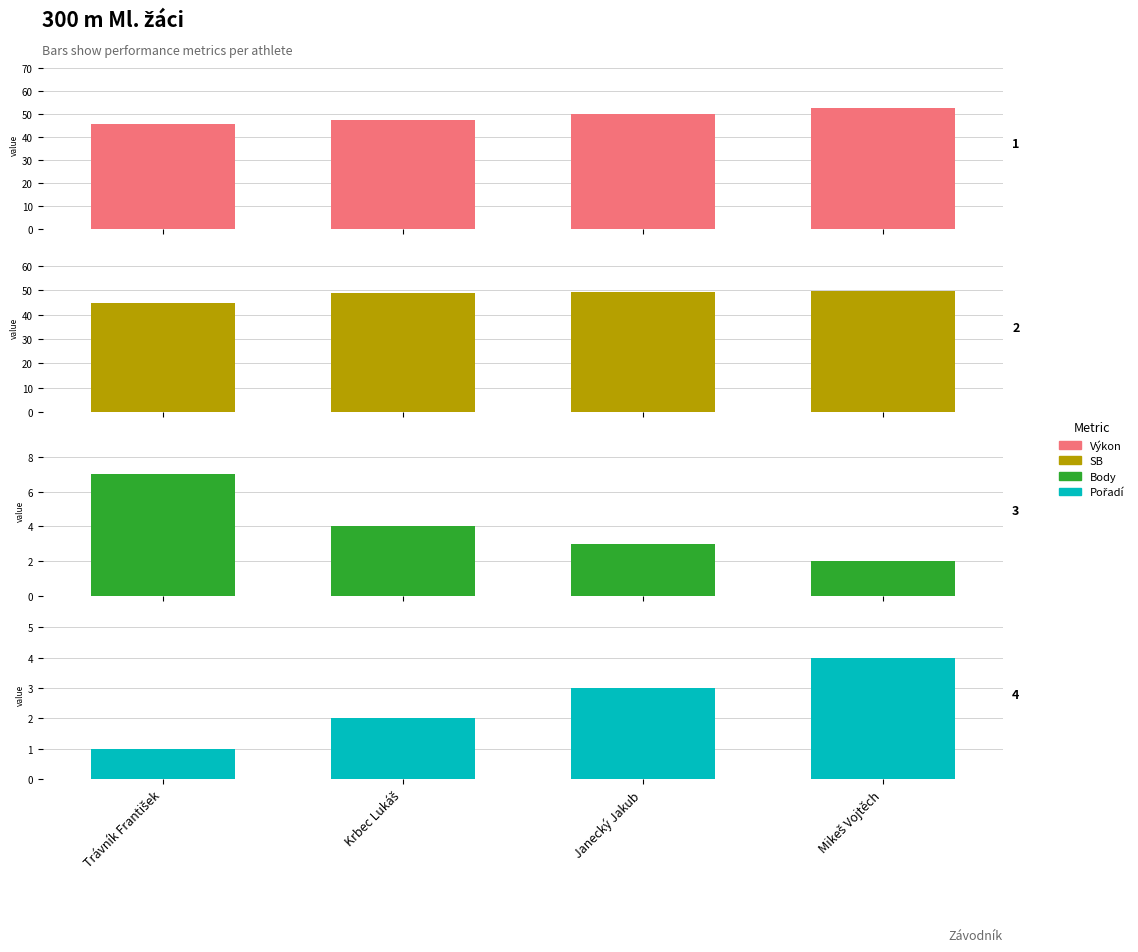

Is it true that Body equals 2.1 at Trávník František?

False